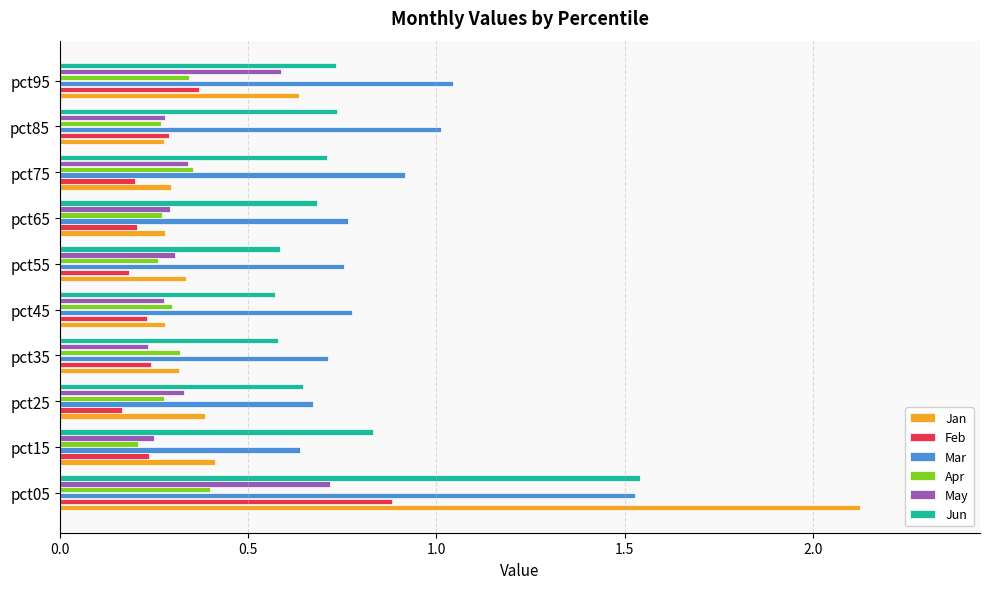

Which category has the highest value in the Feb series?

pct05